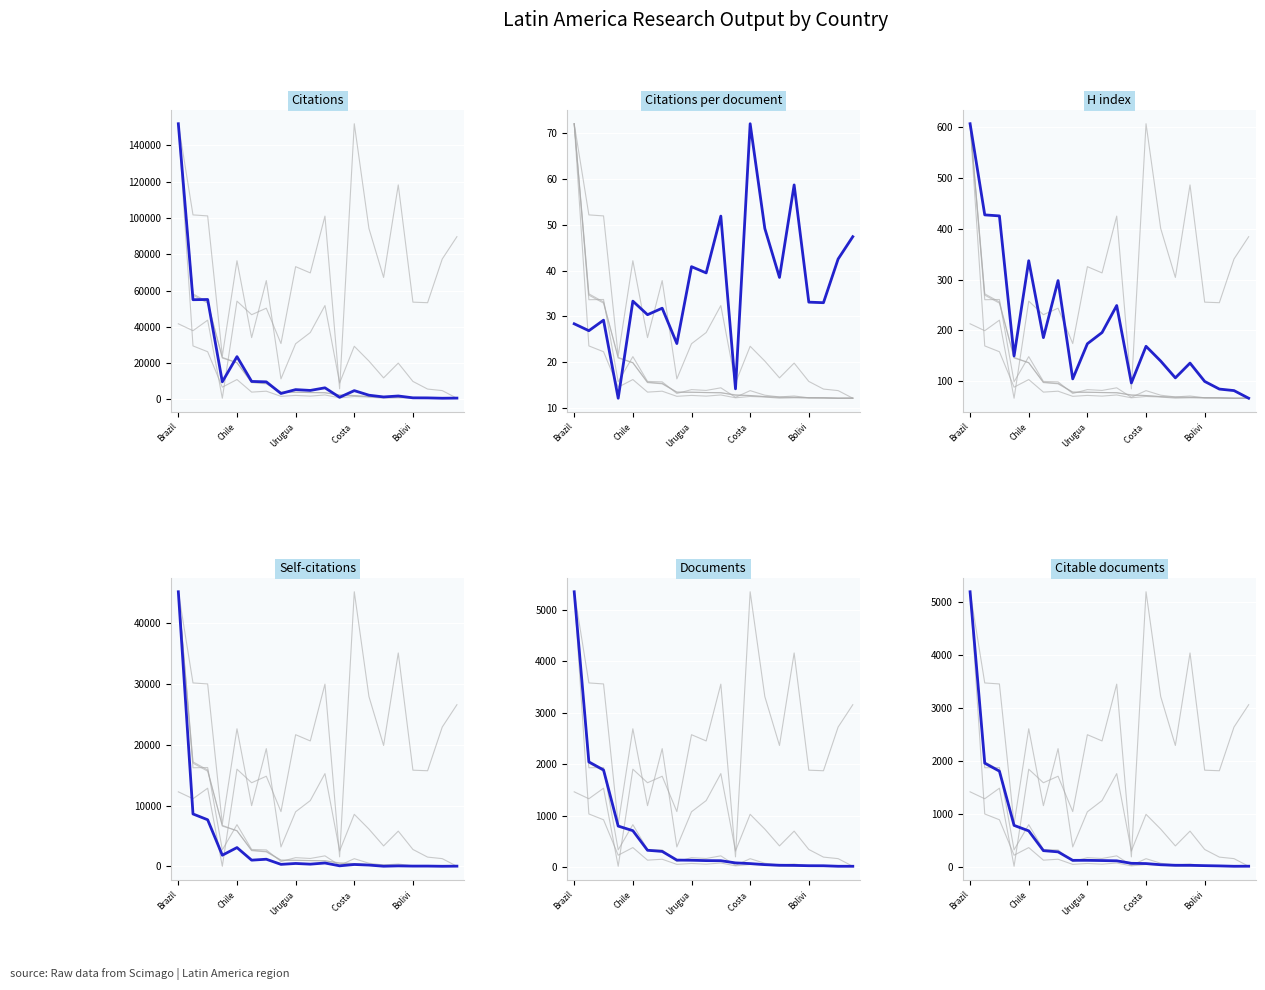

In Citations, how many points are lower than both neighbors (excluding endpoints)?

7